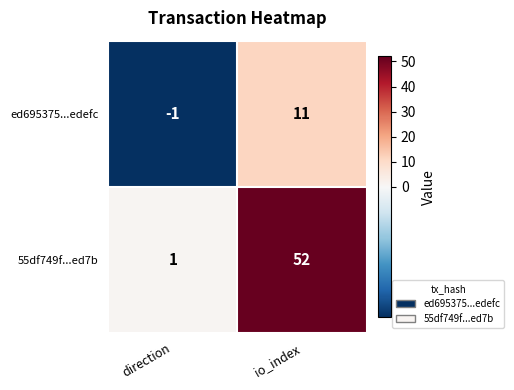

The ed695375...edefc series shows -1 at direction. True or false?

True